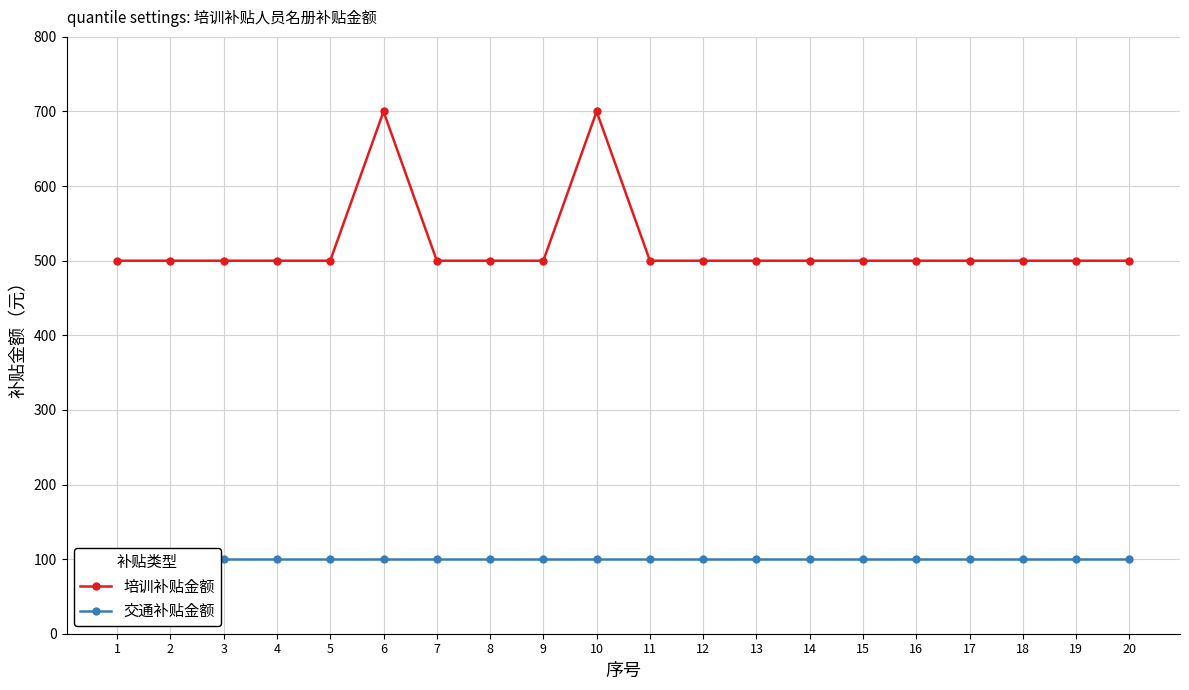

Reading right to left, extract all data points from this chart.

培训补贴金额: 500	500	500	500	500	500	500	500	500	500	700	500	500	500	700	500	500	500	500	500
交通补贴金额: 100	100	100	100	100	100	100	100	100	100	100	100	100	100	100	100	100	100	100	100